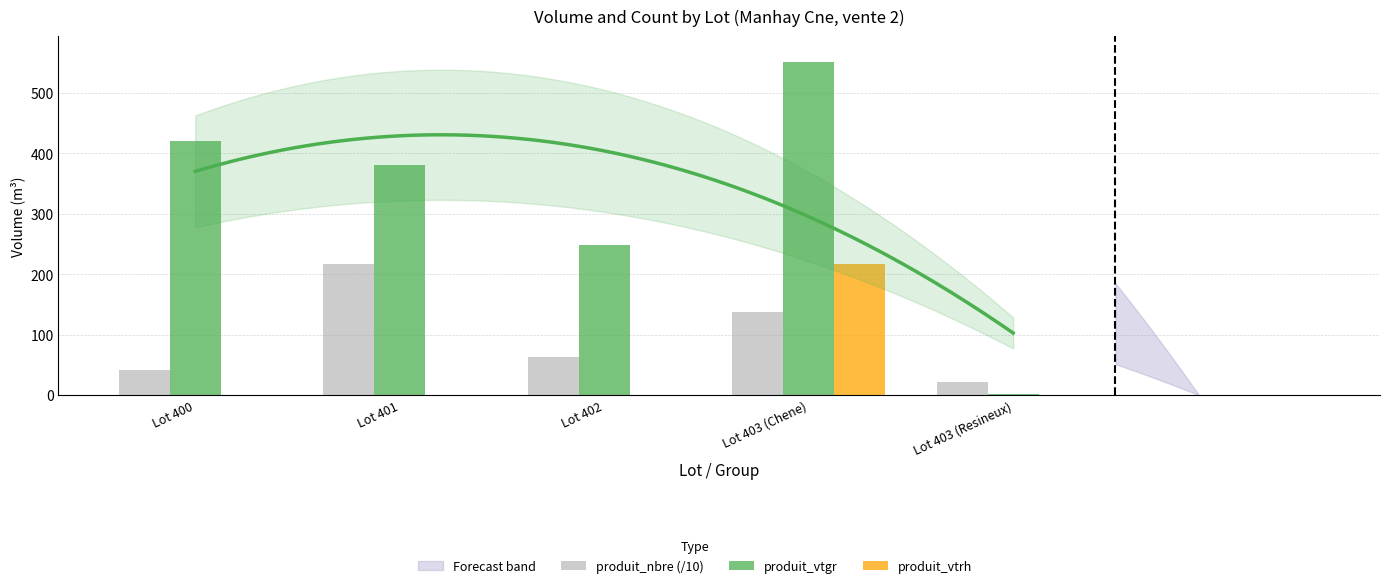

Reading right to left, transcribe all the data shown in this chart.

produit_nbre (/10): Lot 403 (Resineux)=21.7	Lot 403 (Chene)=137.9	Lot 402=63.6	Lot 401=216.3	Lot 400=41.7
produit_vtgr: Lot 403 (Resineux)=1.0	Lot 403 (Chene)=550.6	Lot 402=248.5	Lot 401=381.5	Lot 400=420.1
produit_vtrh: Lot 403 (Resineux)=0.0	Lot 403 (Chene)=217.0	Lot 402=0.0	Lot 401=0.0	Lot 400=0.0